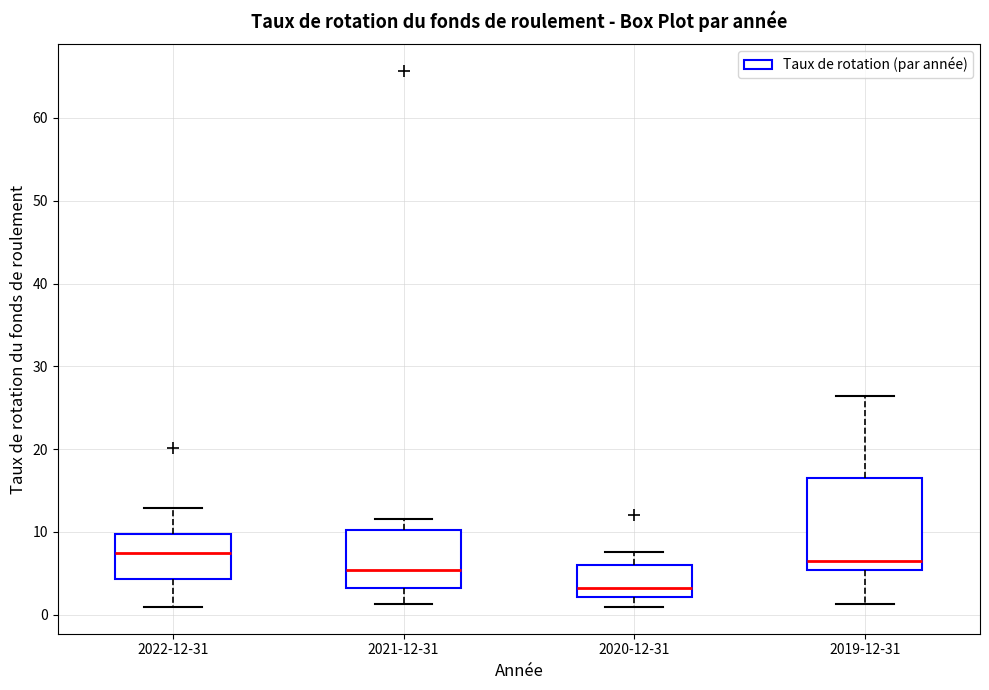

Reading left to right, read every box against the y-axis: the position of its median line, the range the box covers, and the ends of its whiskers. The values are not printed on the chart, so give them approximately, as read against the axis.

2022-12-31: median 7, box 4 to 10, whiskers 1 to 13
2021-12-31: median 5, box 3 to 10, whiskers 1 to 12
2020-12-31: median 3, box 2 to 6, whiskers 1 to 8
2019-12-31: median 6, box 5 to 16, whiskers 1 to 26